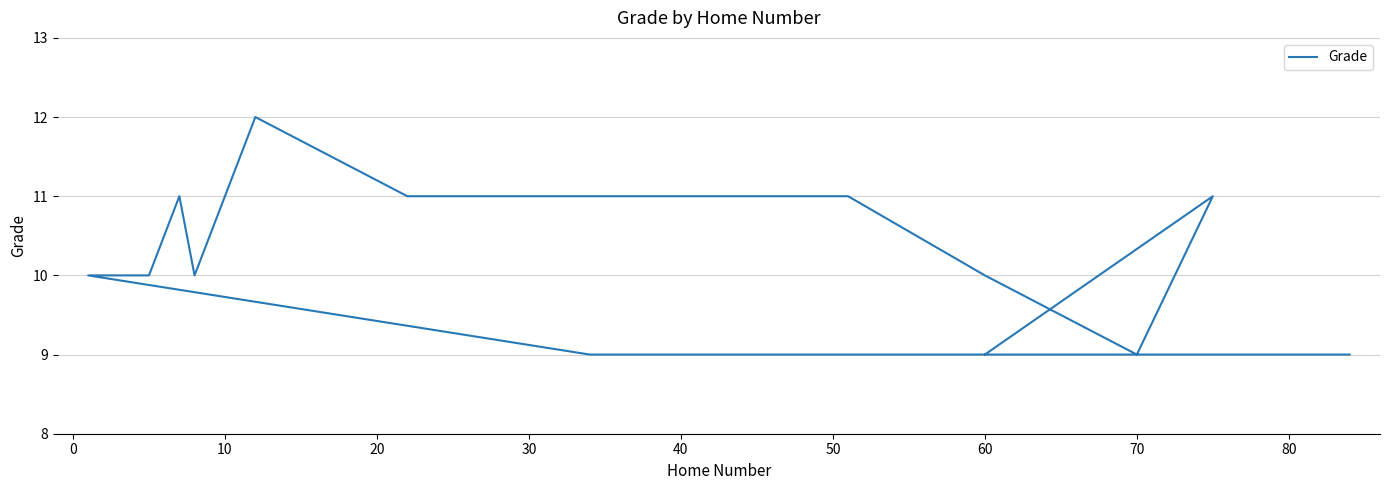

What is the change in value from 10 to 70?

-2